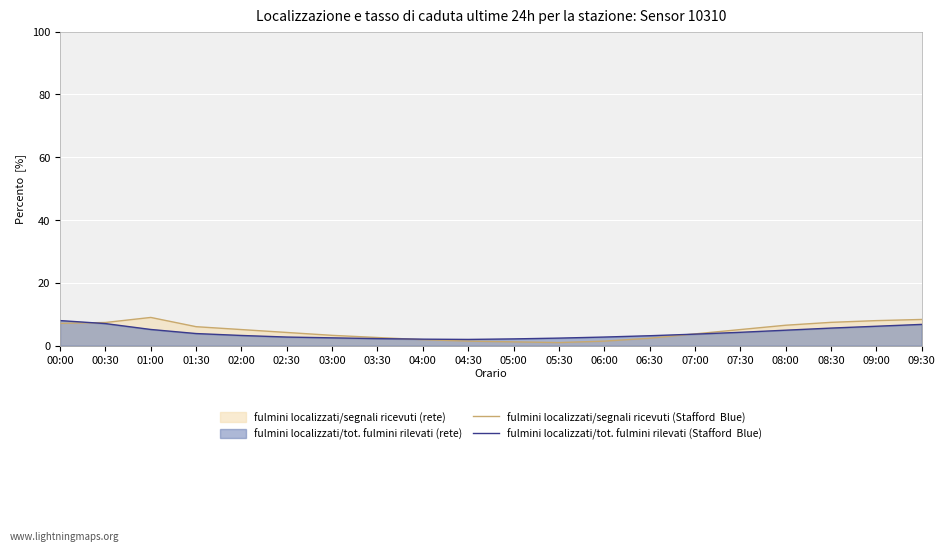

What is the difference between the second highest and minimum values in the fulmini localizzati/tot. fulmini rilevati (Stafford  Blue) series?

5.0